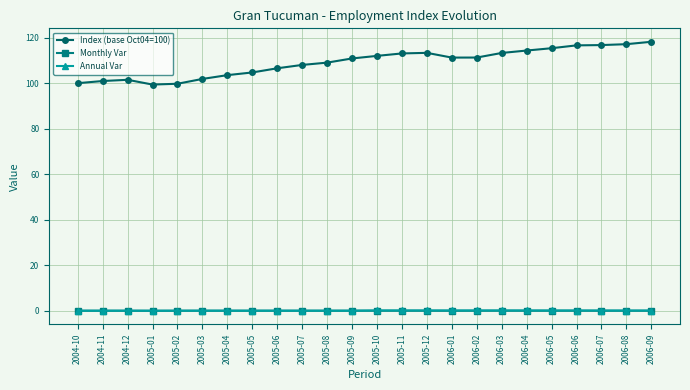

True or false: Monthly Var has more than 1 points higher than both neighbors.

True